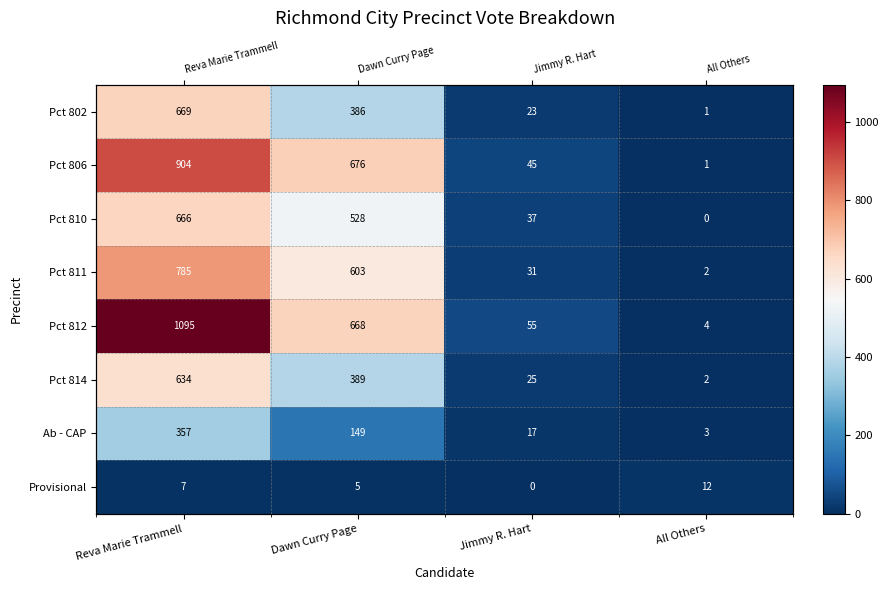

How many series are shown in this chart?

8